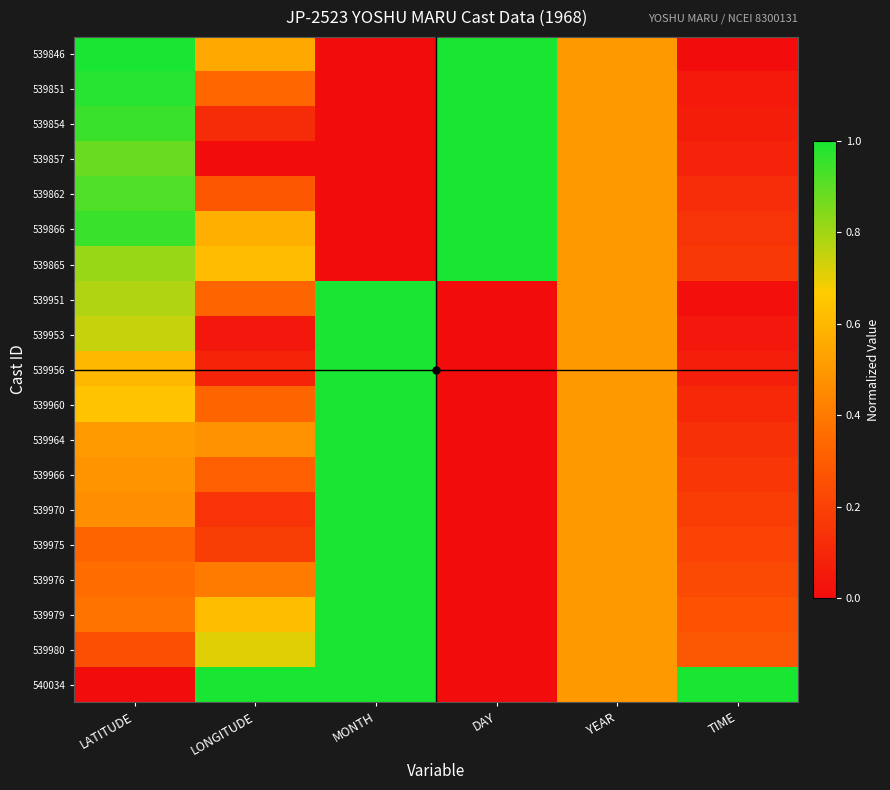

What is the difference between the highest and lowest values at MONTH?

1.0